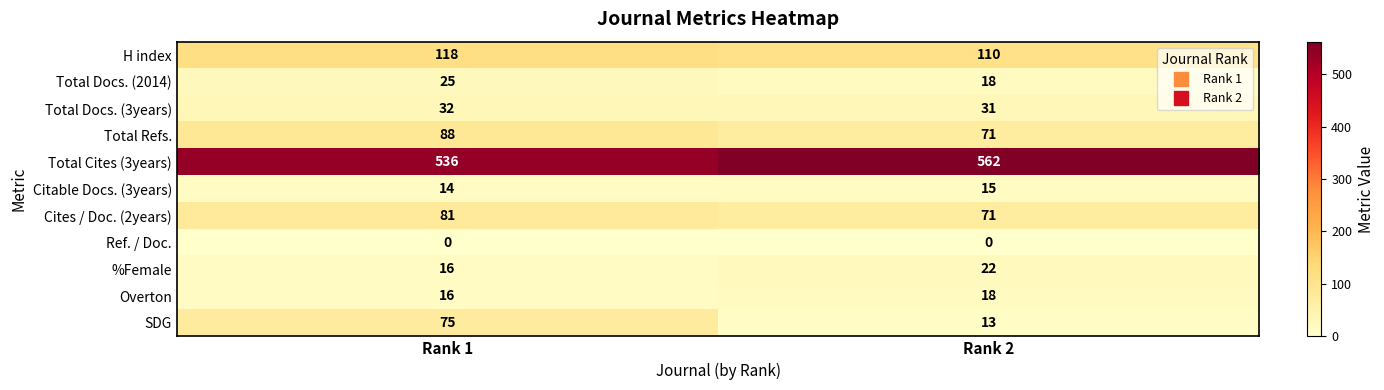

List the series in order of their peak value, highest first.

Total Cites (3years), H index, Total Refs., Cites / Doc. (2years), SDG, Total Docs. (3years), Total Docs. (2014), %Female, Overton, Citable Docs. (3years), Ref. / Doc.